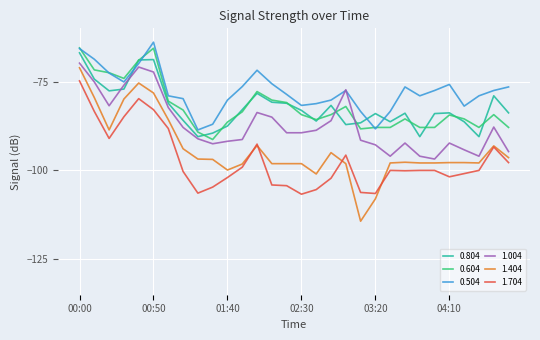

What is the smallest value displayed?

-114.3